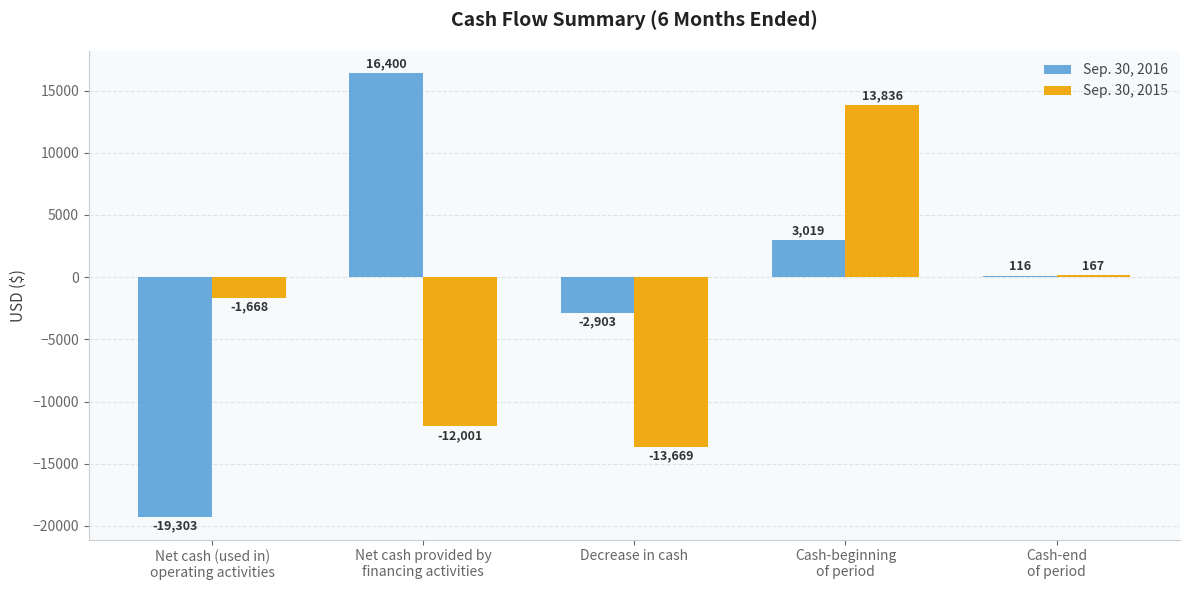

How many distinct data groups are displayed?

2